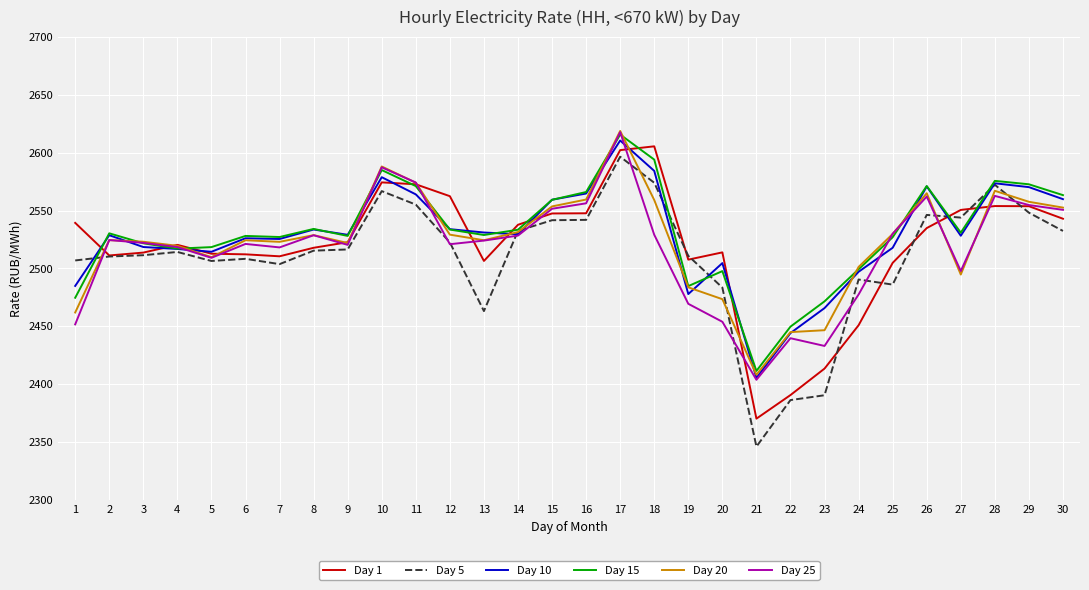

True or false: Day 10 has a value of 2570.9 at 26.

True